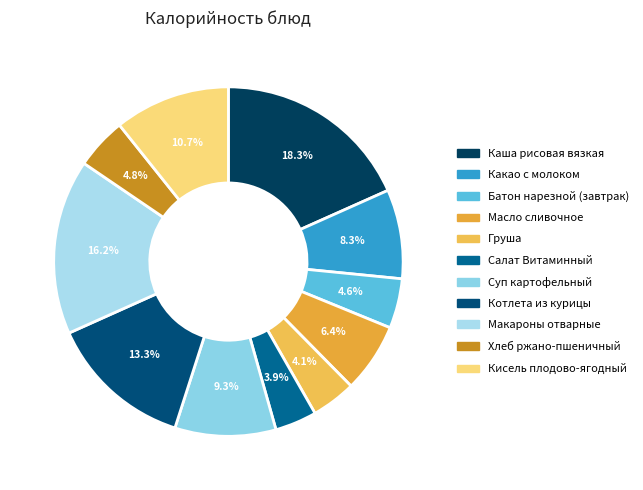

How many segments does this pie chart have?

11